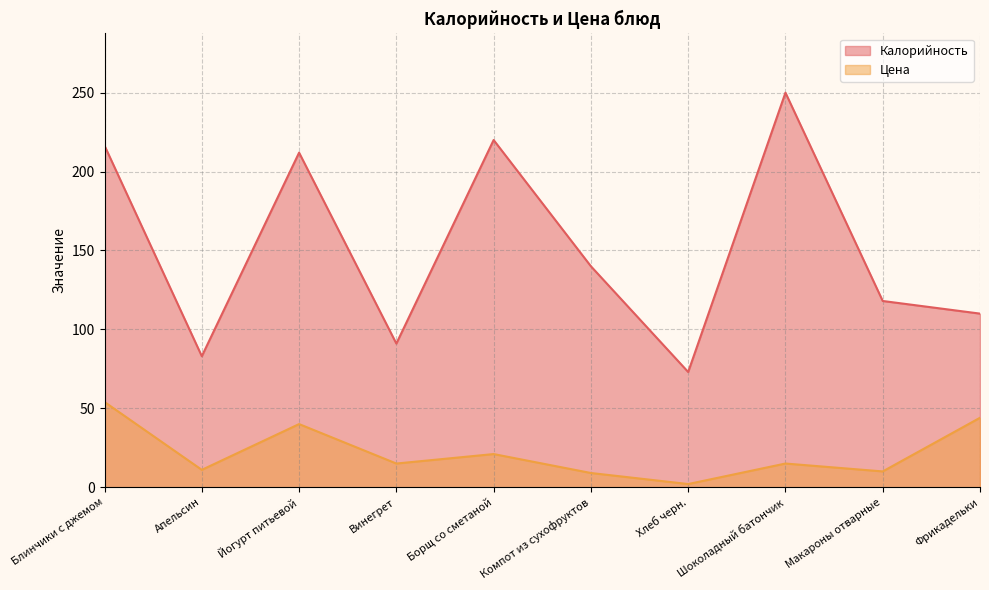

True or false: Цена and Калорийность cross at least once.

False